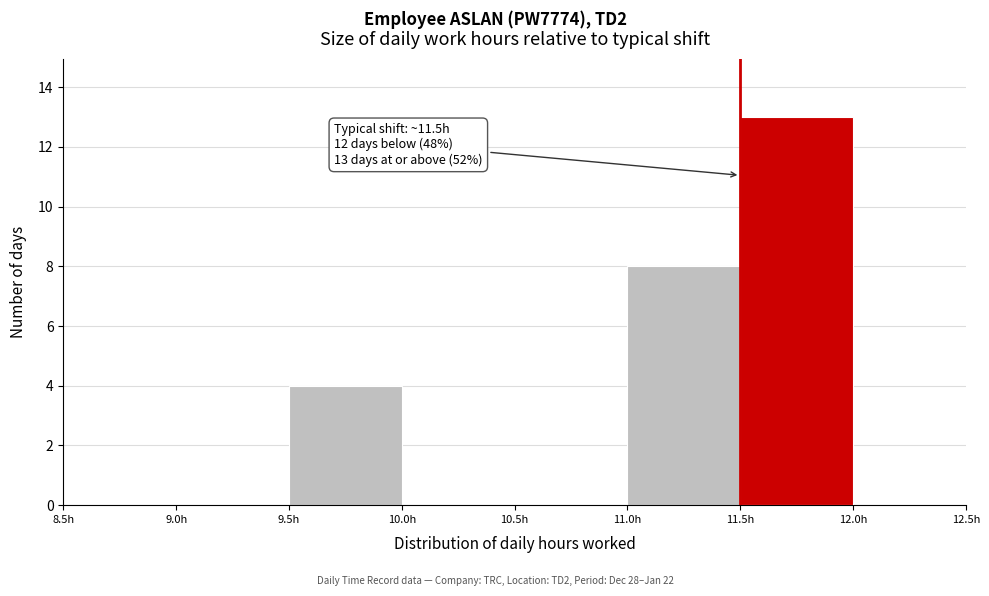

Over which range of the x-axis is the bar tallest?

11.5 to 12.0